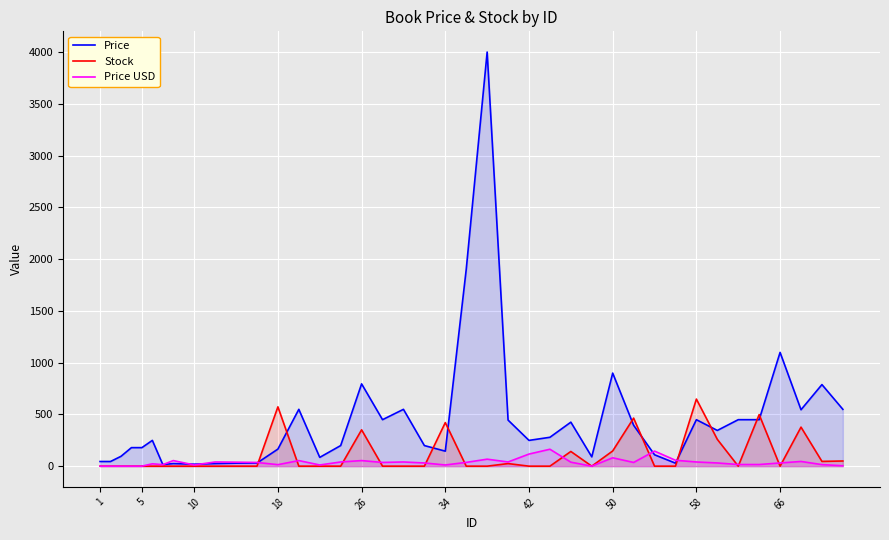

List the series in order of their overall mean, lowest first.

Price USD, Stock, Price